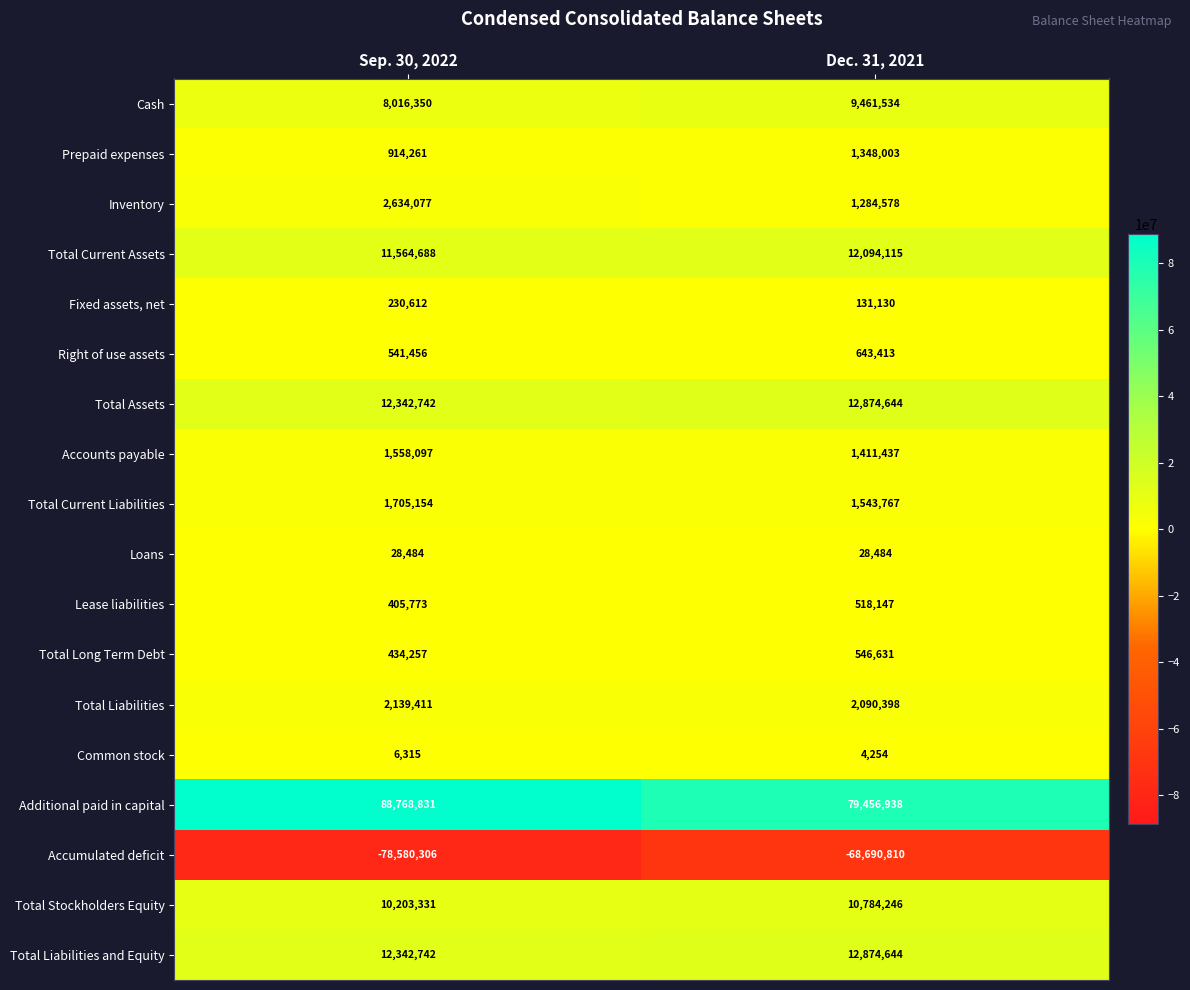

How many categories are shown in the chart?

2